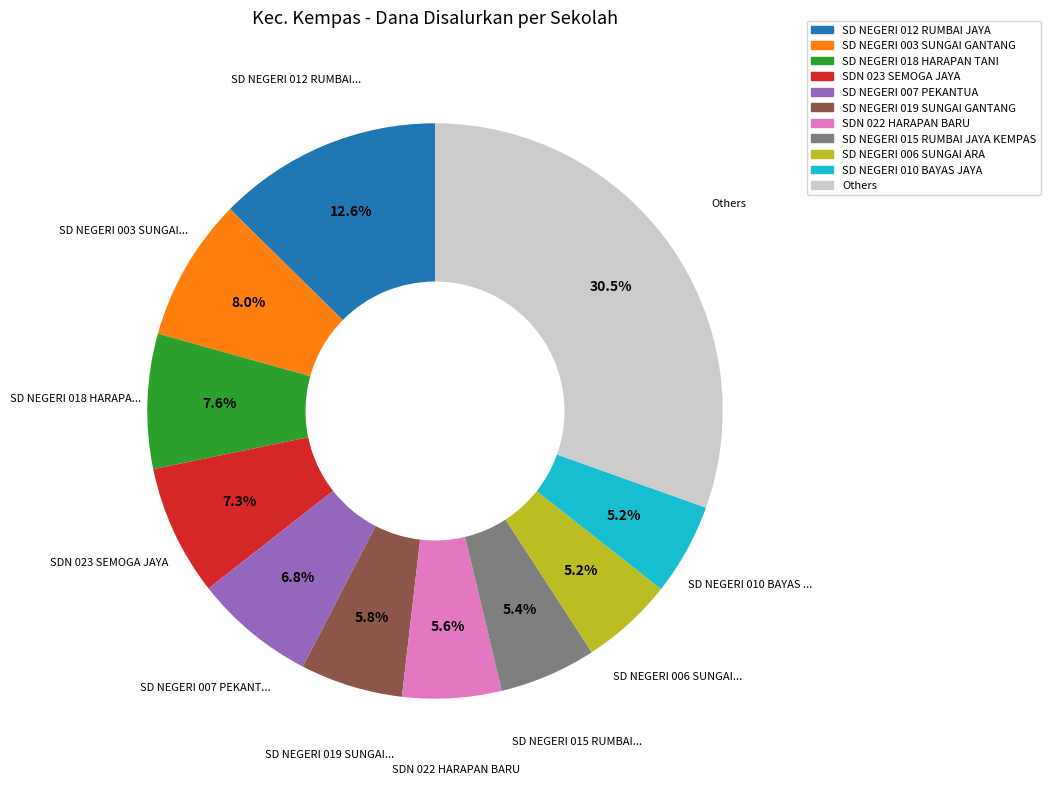

To the nearest percent, what is the average slice percentage?

9%